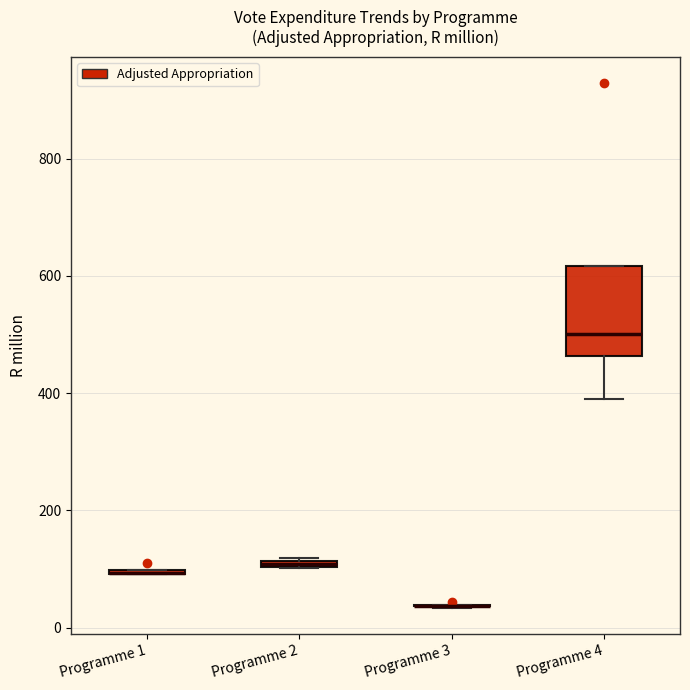

Which box is the tallest, from its lower edge to its upper edge?

Programme 4